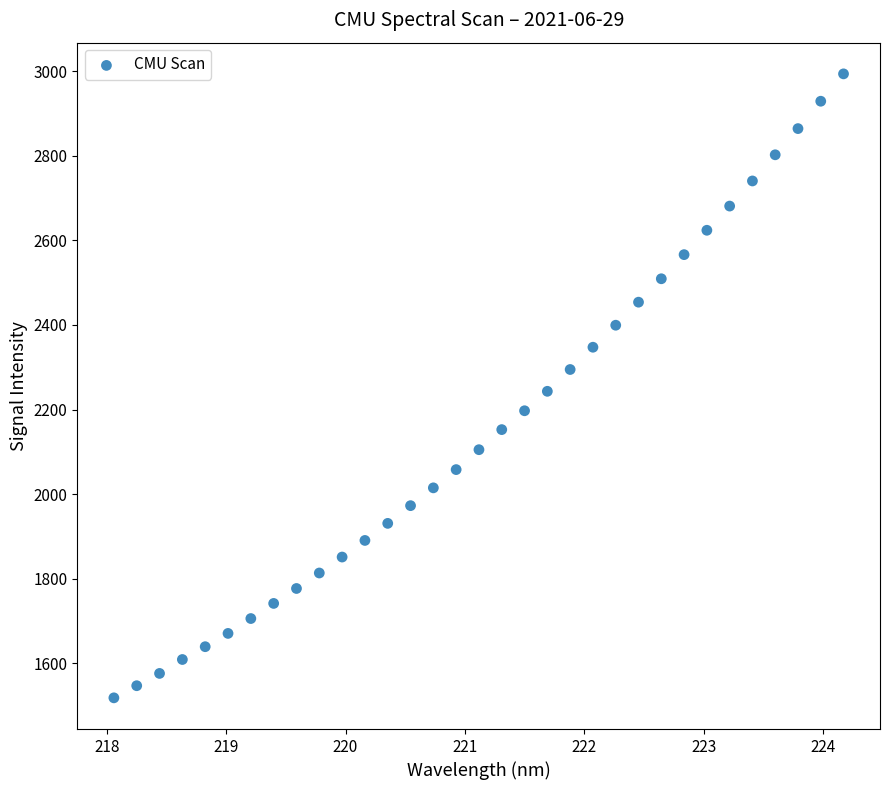

What is the range of X values (max minus min)?

6.1